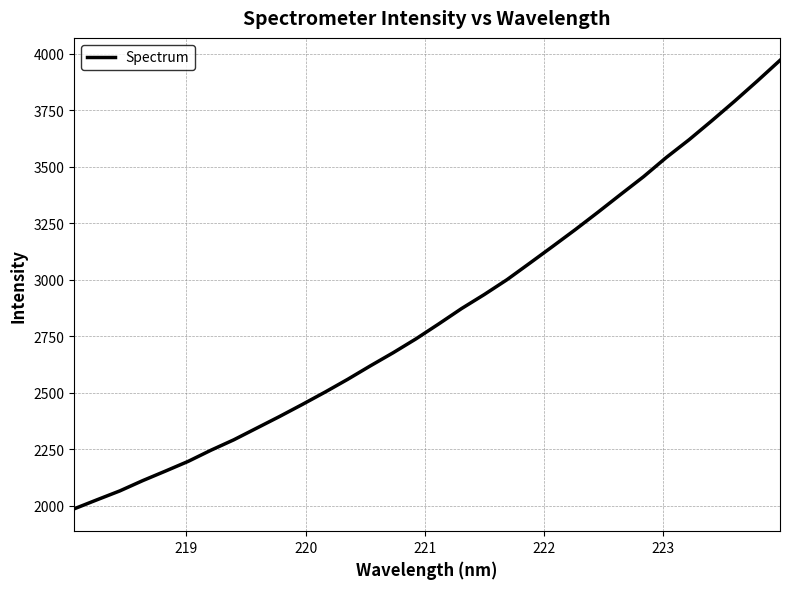

What is the difference between the maximum and minimum values?

1985.3